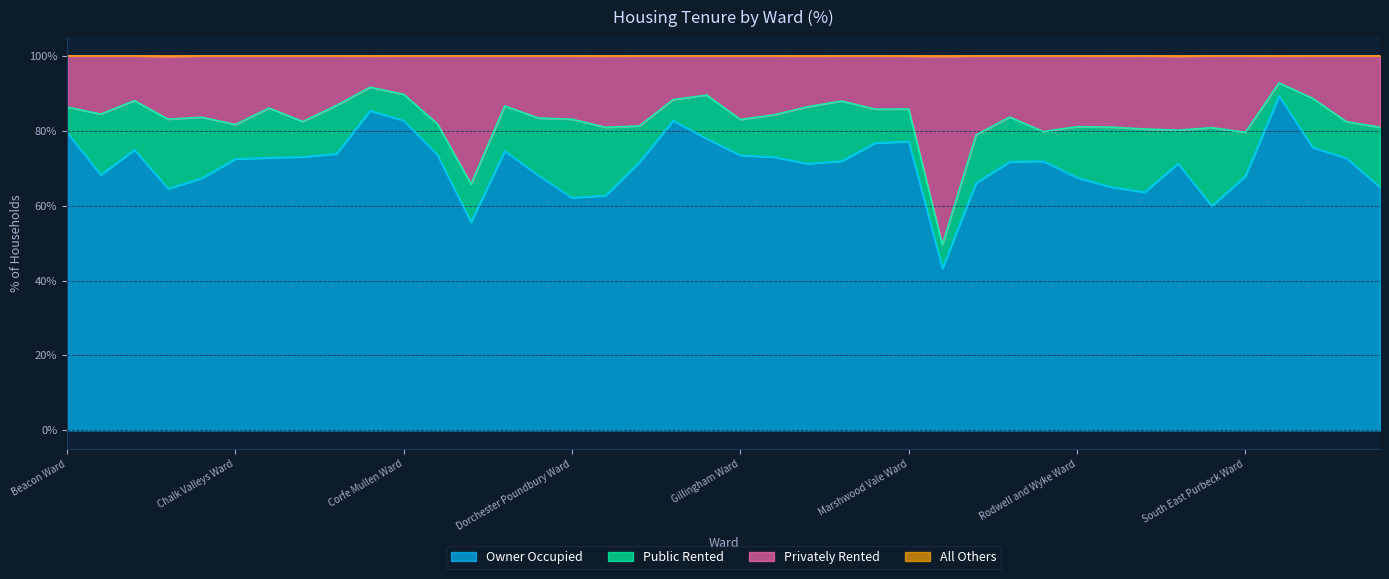

True or false: Privately Rented and All Others intersect in this chart.

False